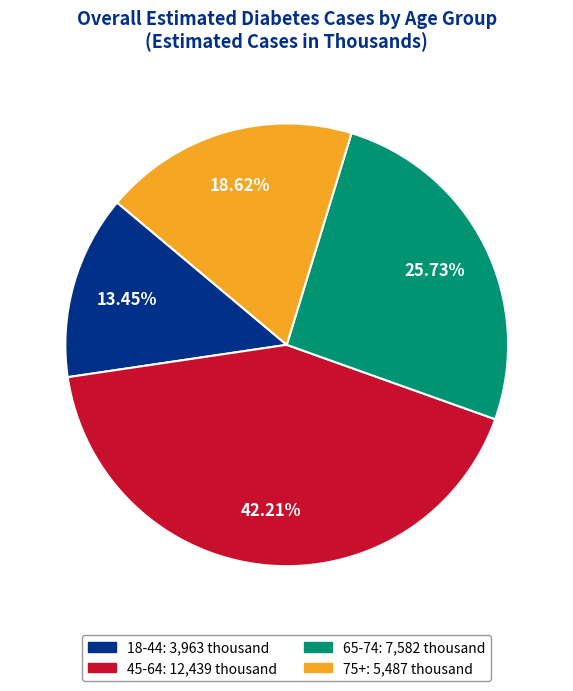

To the nearest percent, what is the difference between the 65-74 and 18-44 slice percentages?

12%